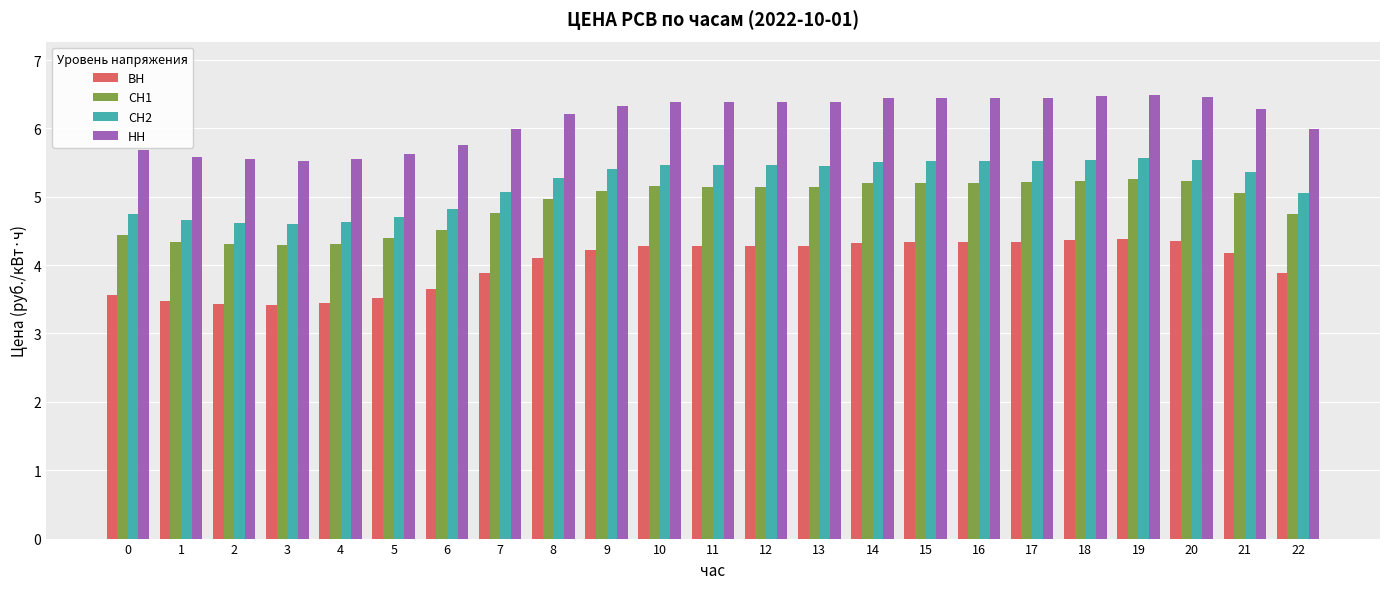

What is the highest value of the ВН series?

4.4